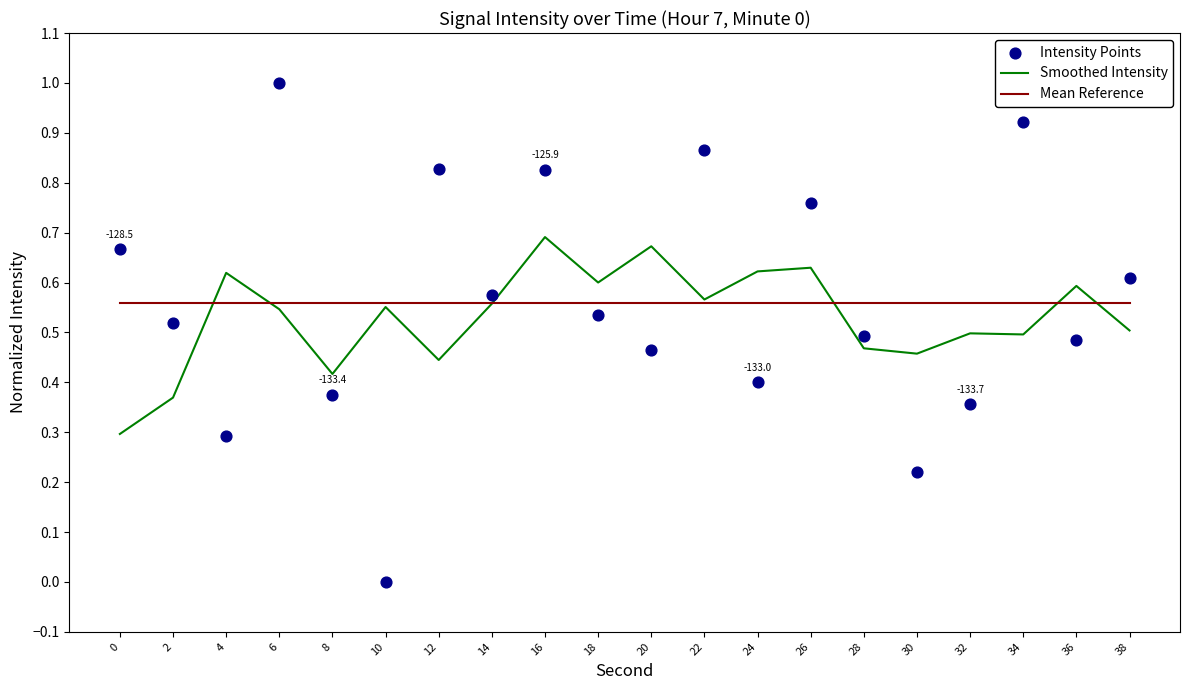

Which series has the largest total across all categories?

Mean Reference